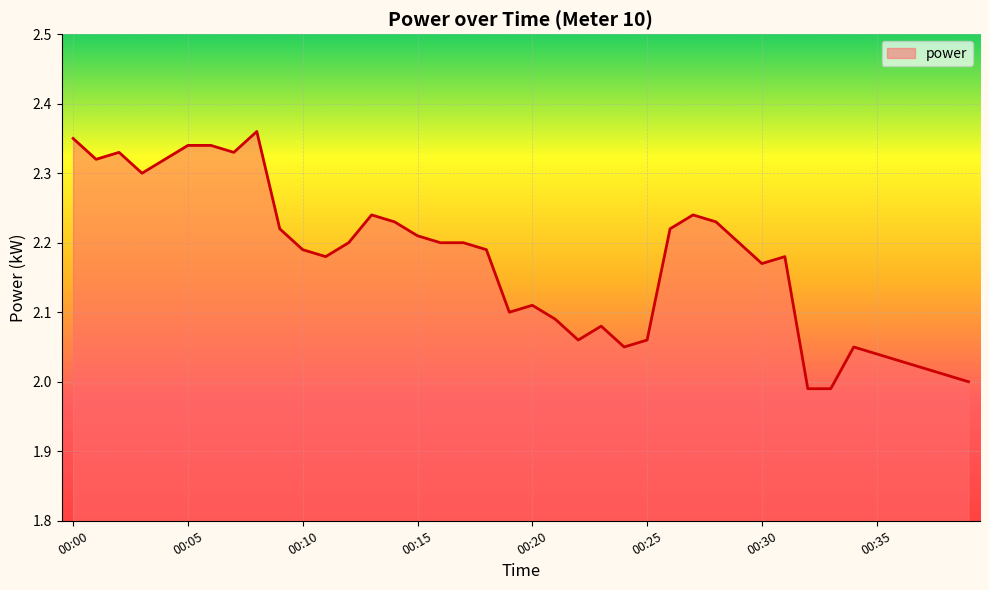

What is the difference between the maximum and minimum values?

0.4